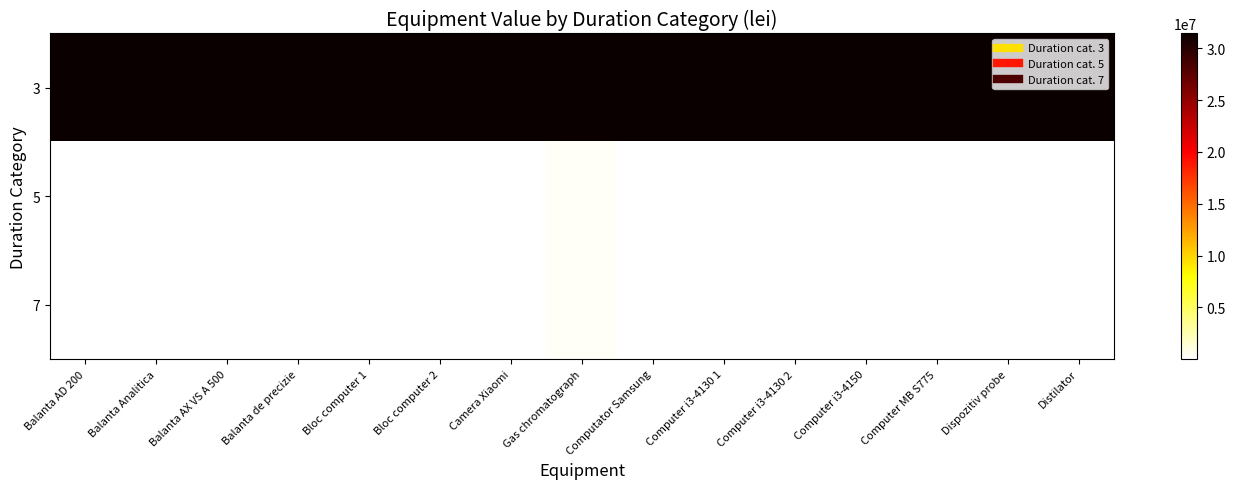

Reading left to right, list all the values displayed in this chart.

3: Balanta AD 200=31440118.0	Balanta Analitica=31440441.0	Balanta AX VS A 500=31440112.0	Balanta de precizie=31440133.0	Bloc computer 1=31440216.0	Bloc computer 2=31440217.0	Camera Xiaomi=31409003.0	Gas chromatograph=31440435.0	Computator Samsung=31440100.0	Computer i3-4130 1=31440440.0	Computer i3-4130 2=31440446.0	Computer i3-4150=31440449.0	Computer MB S775=31440409.0	Dispozitiv probe=31440289.0	Distilator=31440406.0
5: Balanta AD 200=15200.0	Balanta Analitica=15720.5	Balanta AX VS A 500=14100.0	Balanta de precizie=8400.0	Bloc computer 1=9650.0	Bloc computer 2=11440.0	Camera Xiaomi=633.3	Gas chromatograph=300684.5	Computator Samsung=7600.0	Computer i3-4130 1=9212.6	Computer i3-4130 2=10000.0	Computer i3-4150=9980.0	Computer MB S775=12570.0	Dispozitiv probe=19800.0	Distilator=9500.0
7: Balanta AD 200=15200.0	Balanta Analitica=15720.5	Balanta AX VS A 500=14100.0	Balanta de precizie=8400.0	Bloc computer 1=9650.0	Bloc computer 2=11440.0	Camera Xiaomi=633.3	Gas chromatograph=300684.5	Computator Samsung=7600.0	Computer i3-4130 1=9212.6	Computer i3-4130 2=10000.0	Computer i3-4150=9980.0	Computer MB S775=12570.0	Dispozitiv probe=19800.0	Distilator=9500.0